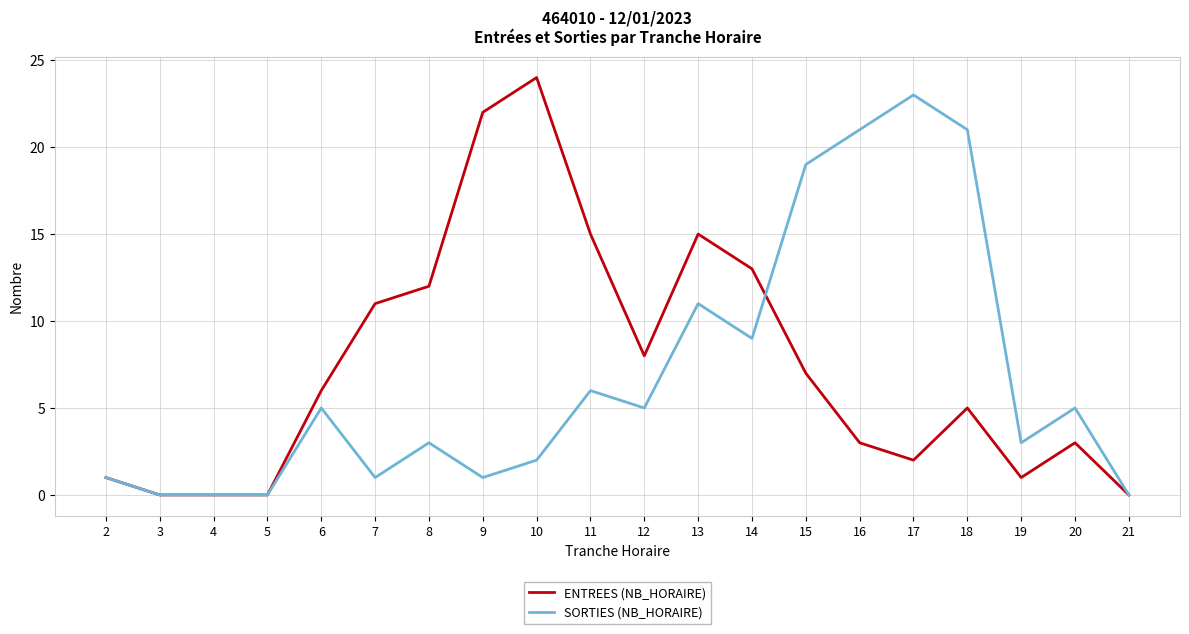

What is the maximum value for ENTREES (NB_HORAIRE)?

24